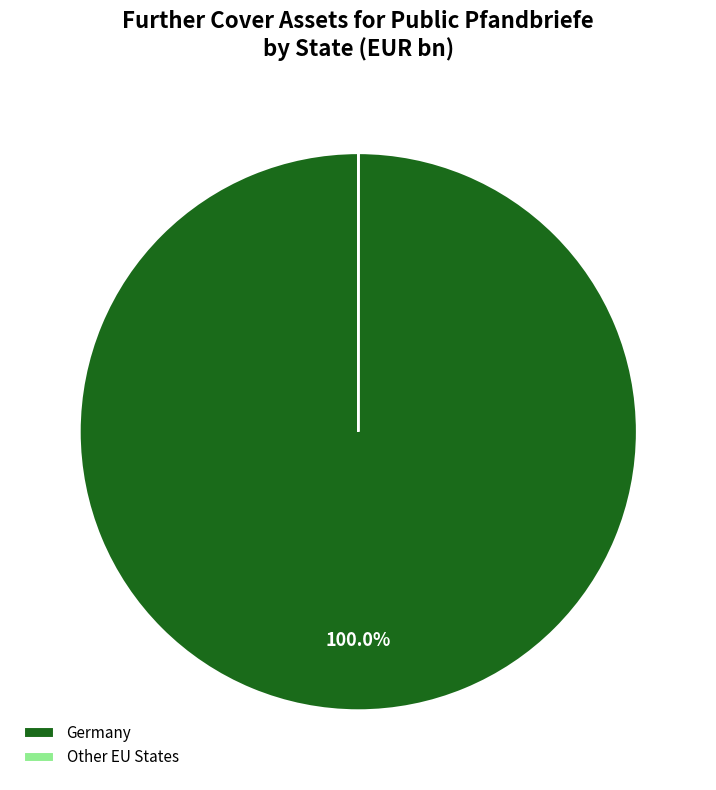

Is Germany the majority of the pie?

Yes